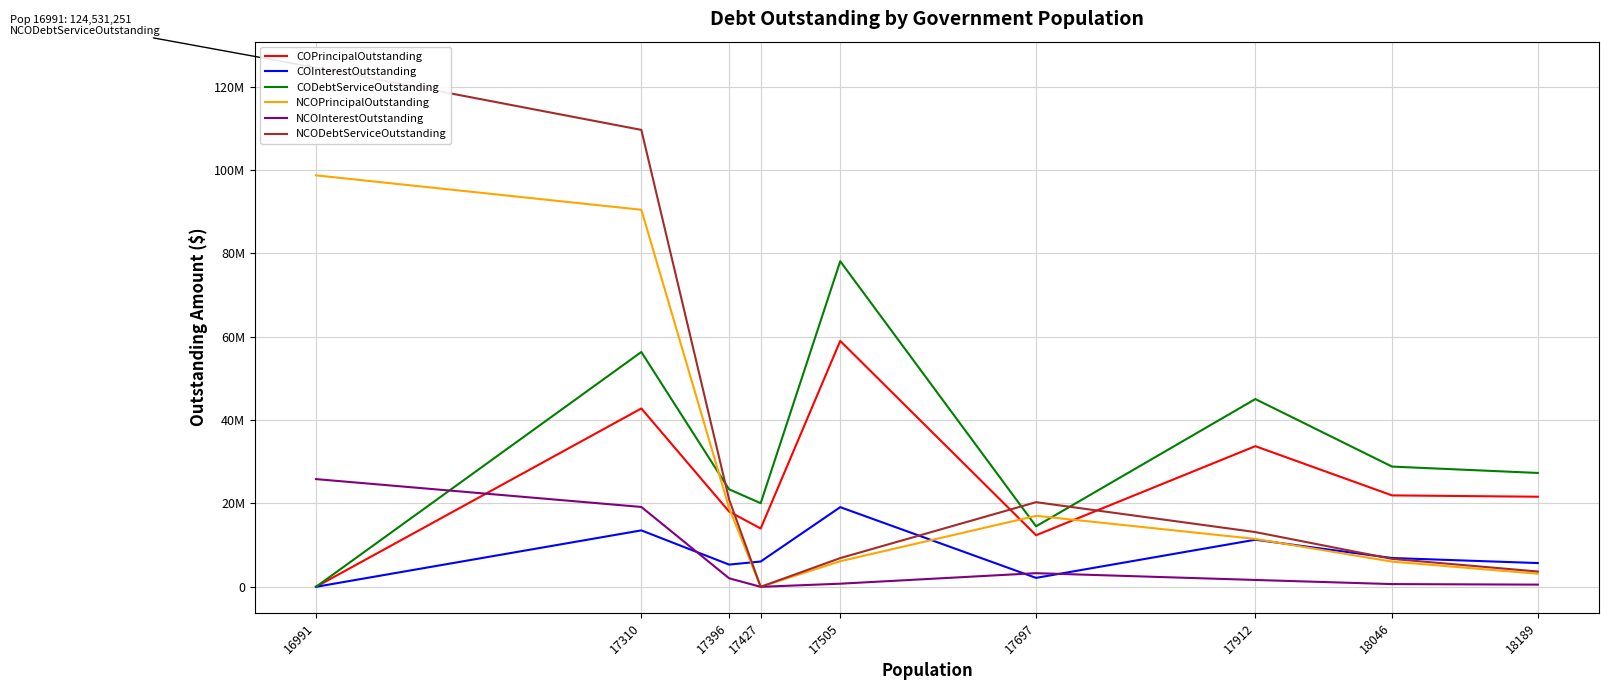

What is the sum of all COInterestOutstanding values?

70098474.8